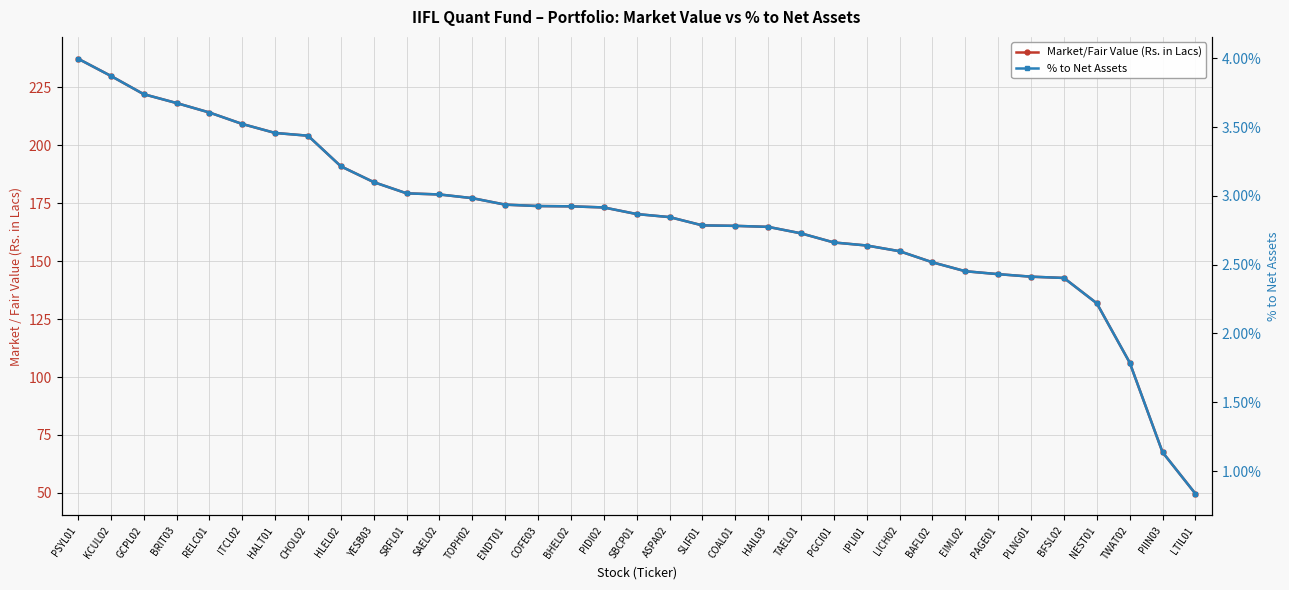

What is the value of the Market/Fair Value (Rs. in Lacs) point at the 22nd from the left?

164.8